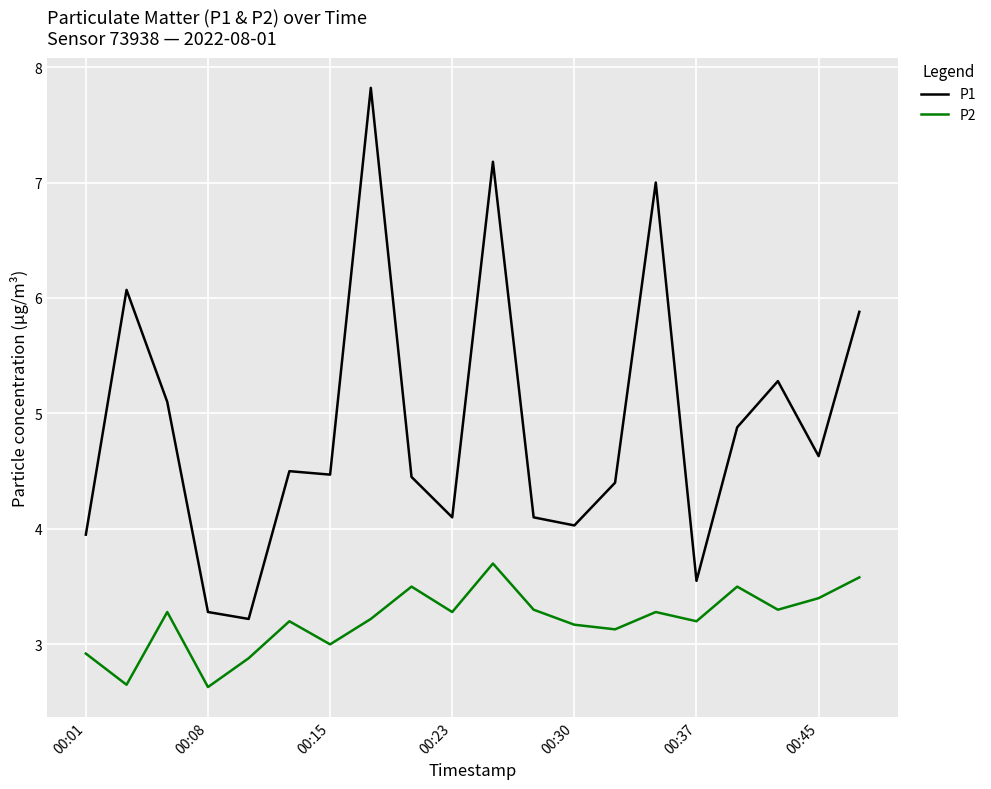

What is the maximum value shown in the chart?

7.8